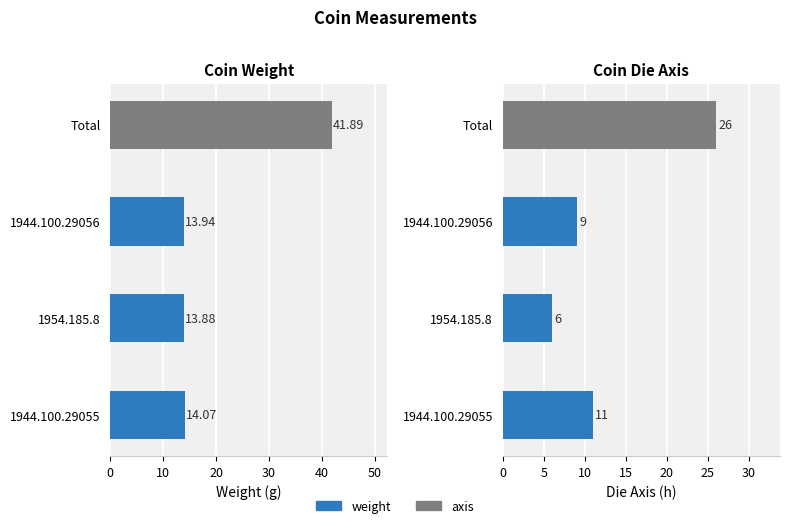

How many axis values are between 9 and 26?

3